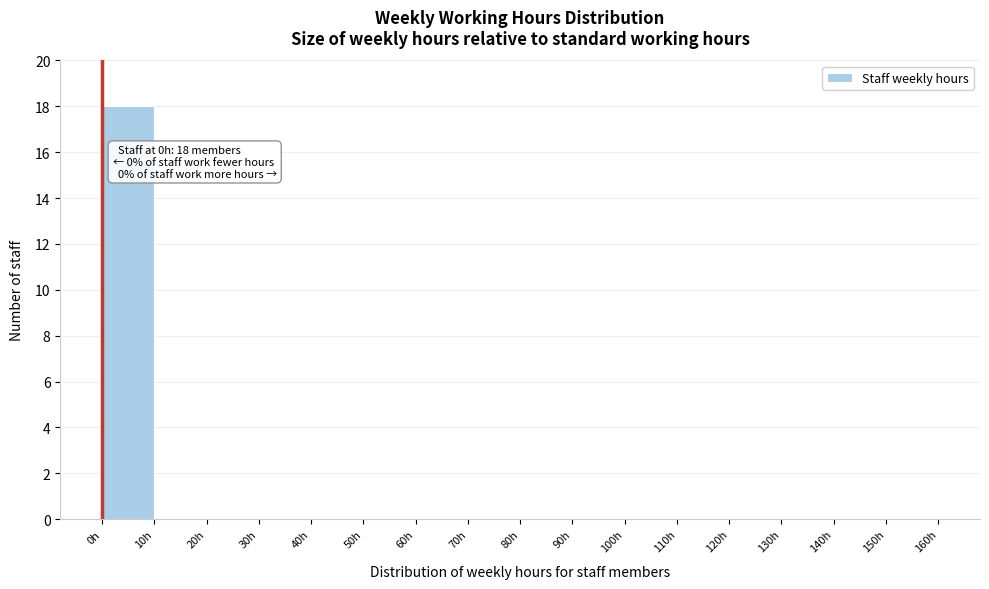

Which range on the x-axis has the tallest bar?

0 to 10